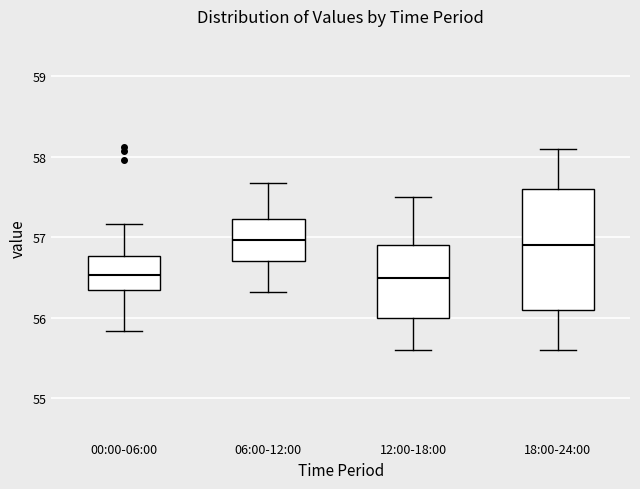

Reading left to right, transcribe this box plot: for each box, give where its median line is, the range the box spans, and where its two whiskers end, as read against the y-axis. The values are not printed on the chart, so give them approximately, as read against the axis.

00:00-06:00: median 56.5, box 56.4 to 56.8, whiskers 55.8 to 57.2
06:00-12:00: median 57.0, box 56.7 to 57.2, whiskers 56.3 to 57.7
12:00-18:00: median 56.5, box 56.0 to 56.9, whiskers 55.6 to 57.5
18:00-24:00: median 56.9, box 56.1 to 57.6, whiskers 55.6 to 58.1